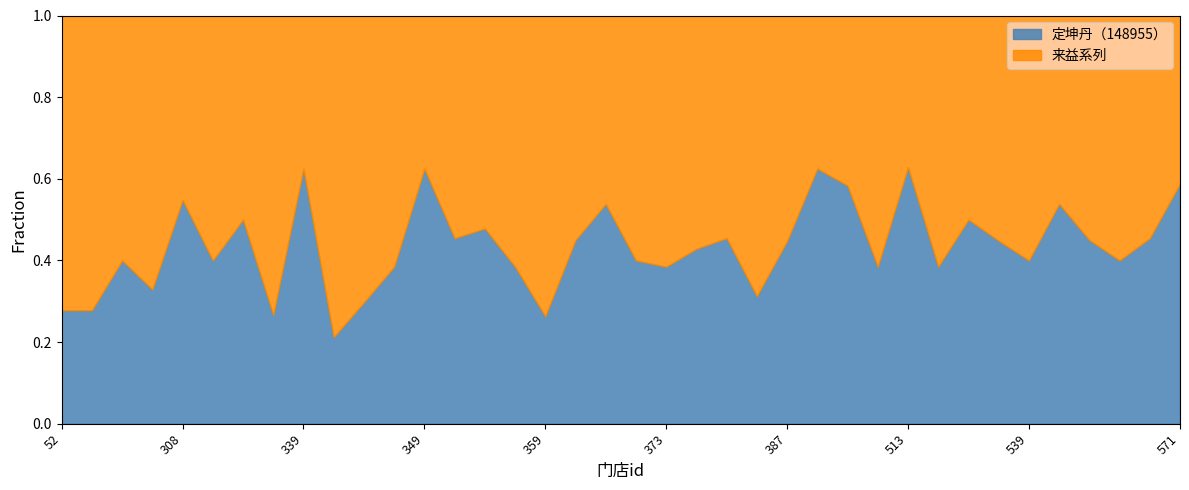

How many categories are shown in the chart?

38